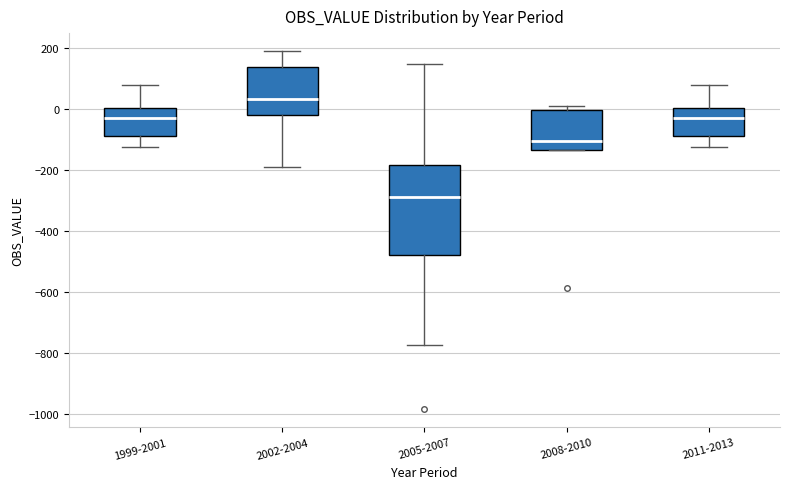

Which box is the tallest, from its lower edge to its upper edge?

2005-2007